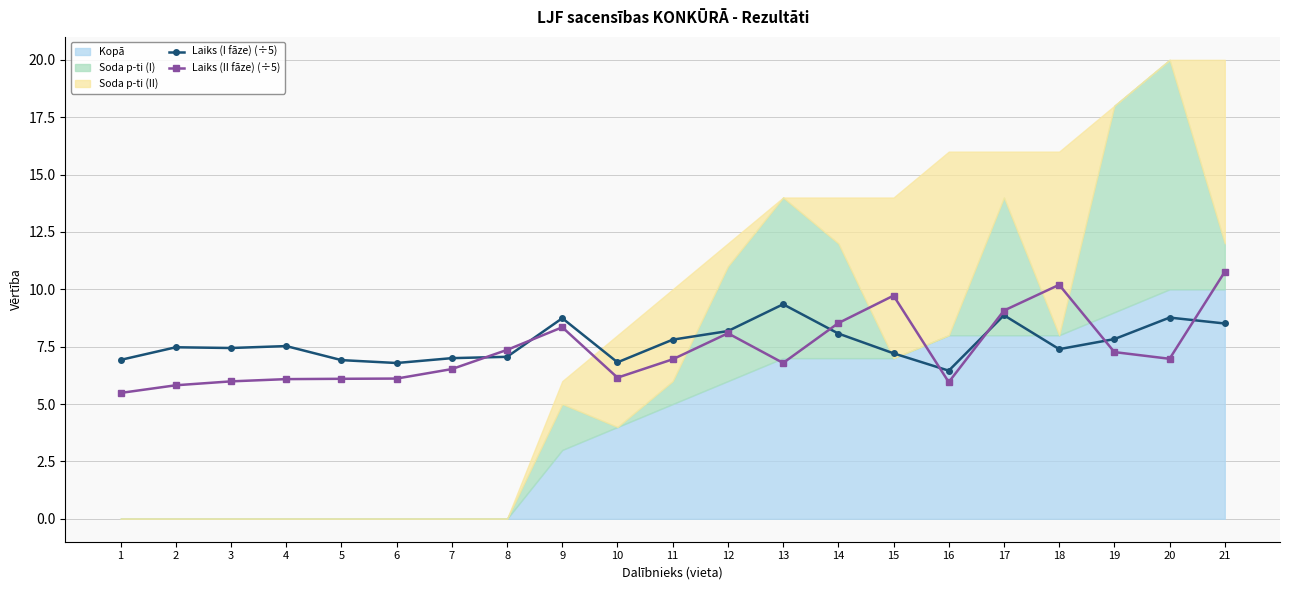

True or false: Laiks (II fāze) (÷5) has more than 2 points higher than both neighbors.

True